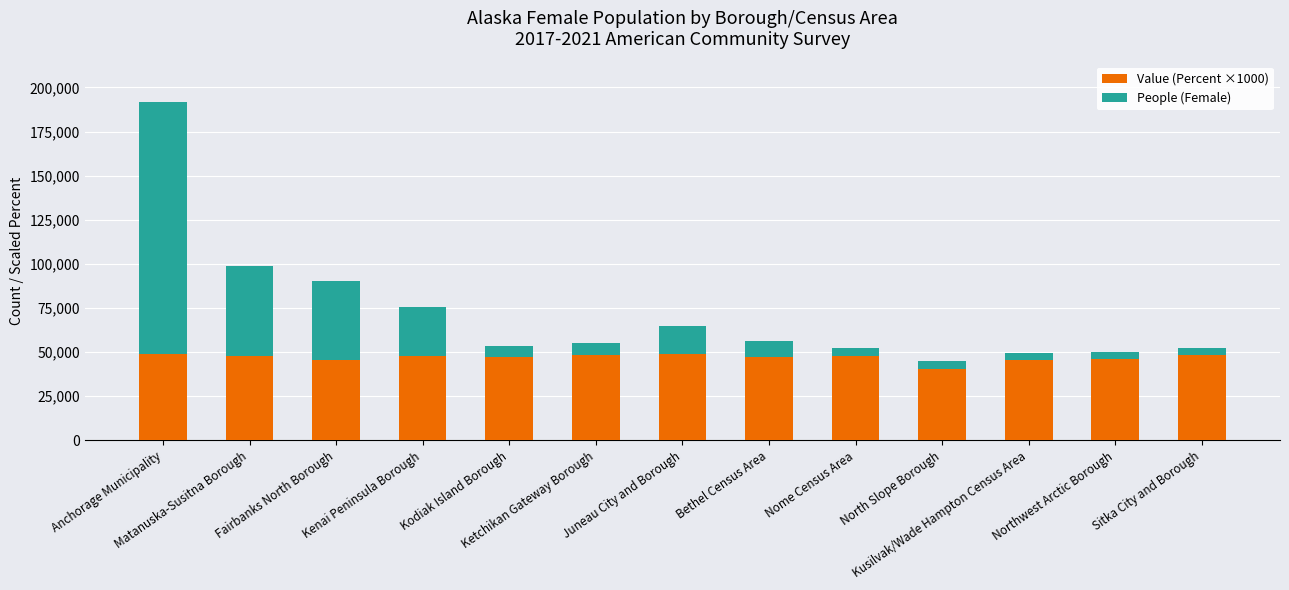

What is the maximum value for Value (Percent ×1000)?

49100